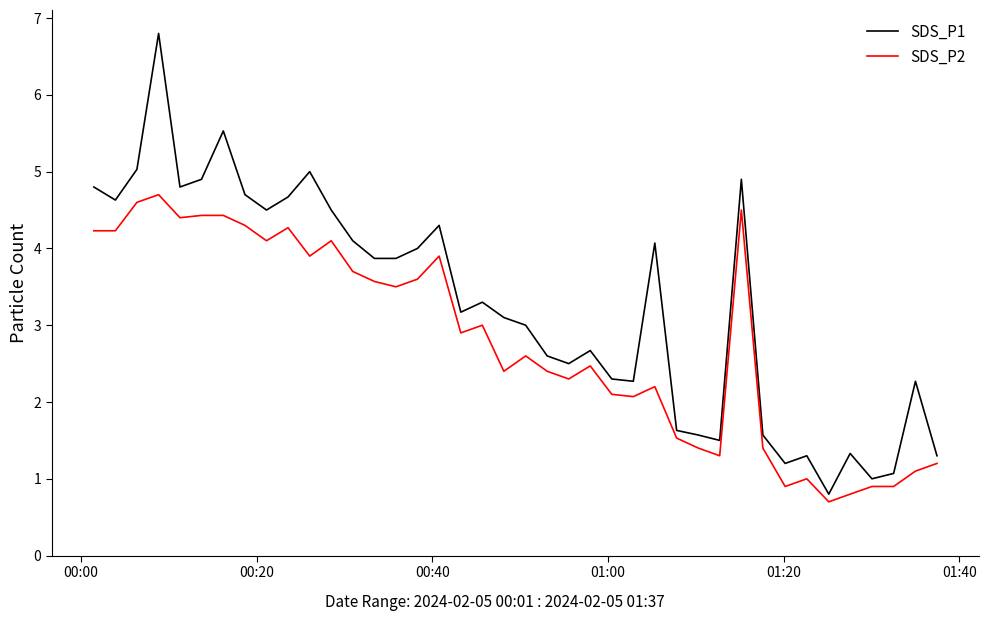

Which series has the widest spread of values?

SDS_P1